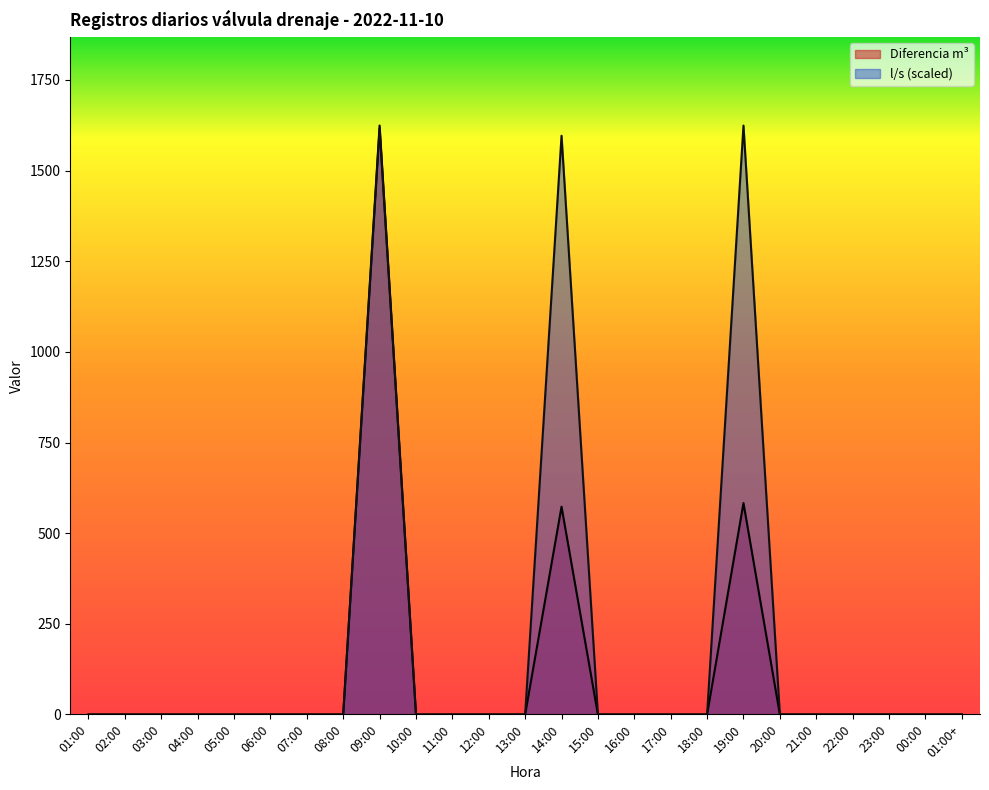

True or false: l/s and Diferencia m³ intersect in this chart.

False